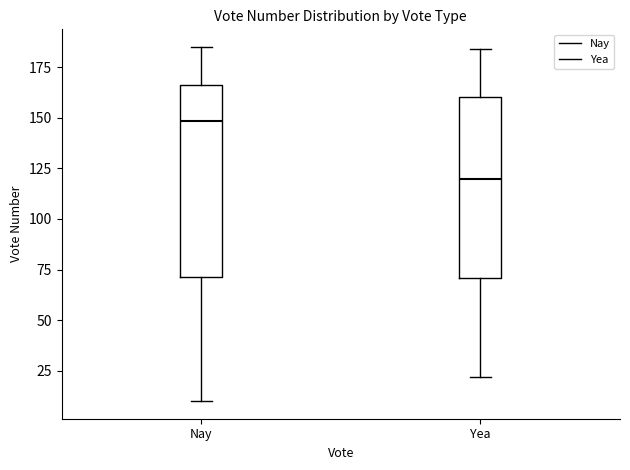

Reading left to right, transcribe this box plot: for each box, give where its median line is, the range the box spans, and where its two whiskers end, as read against the y-axis. The values are not printed on the chart, so give them approximately, as read against the axis.

Nay: median 150, box 70 to 165, whiskers 10 to 185
Yea: median 120, box 70 to 160, whiskers 20 to 185